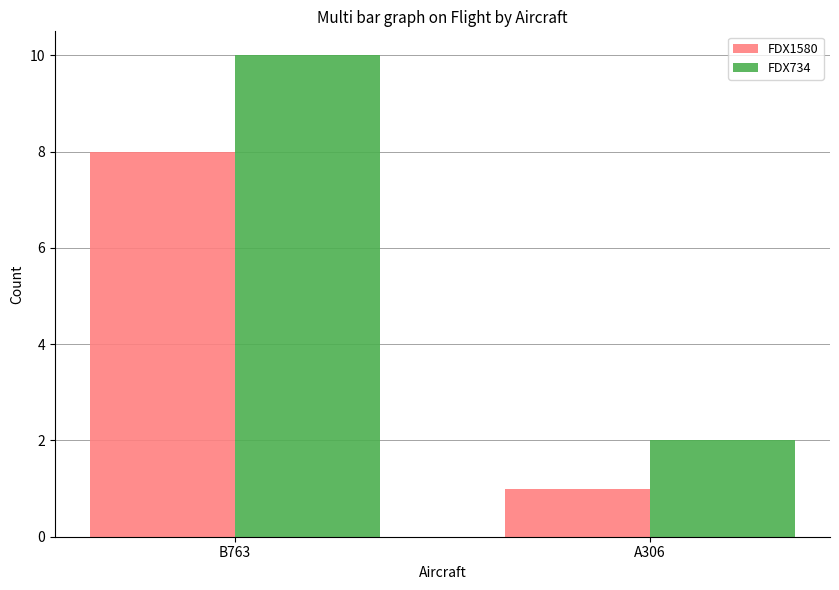

What is the sum of all FDX1580 values?

9